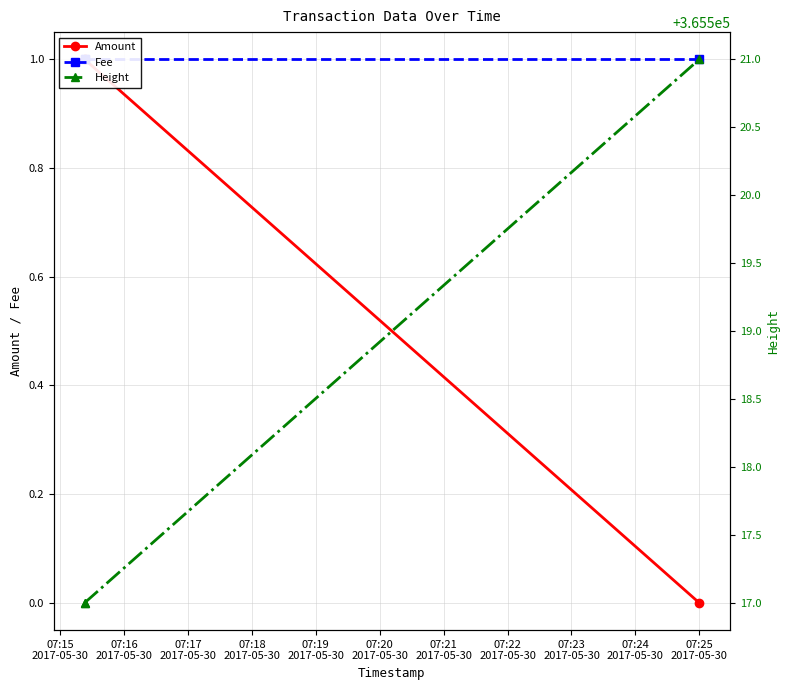

What are all the series names shown in the legend?

Amount, Fee, Height